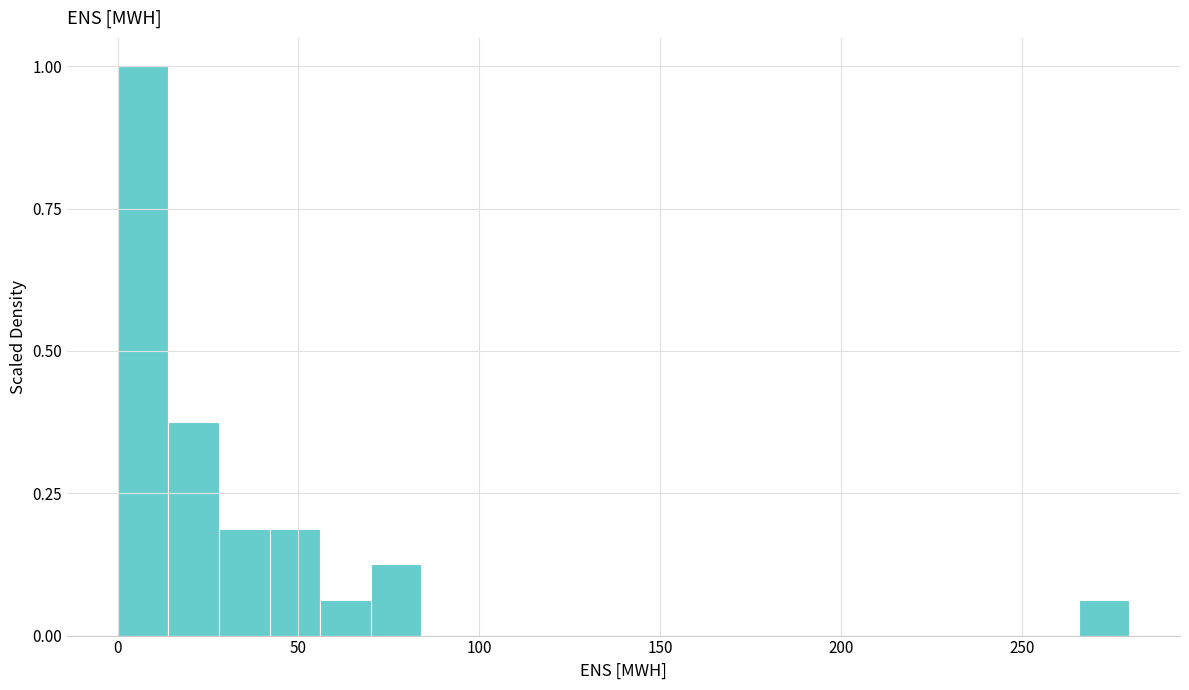

Around what value on the x-axis is the tallest bar? Give the approximate position of its centre, as read against the axis.

5